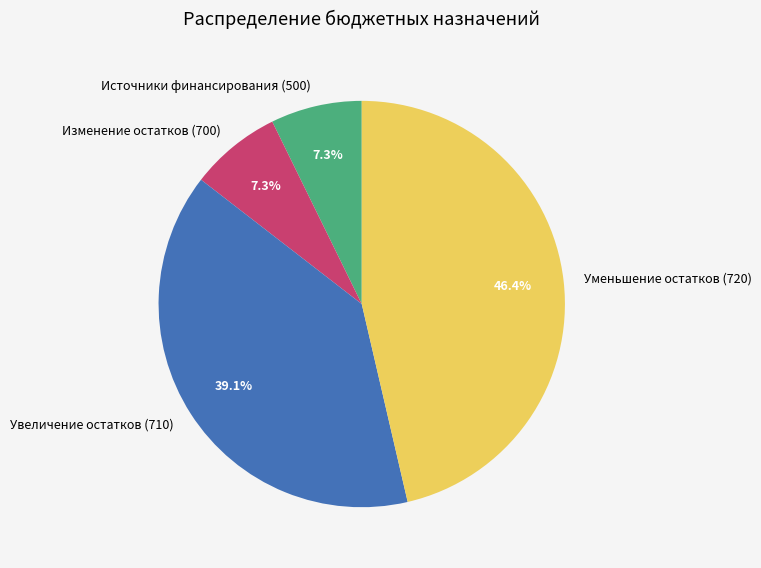

Is there a majority slice in this chart?

No